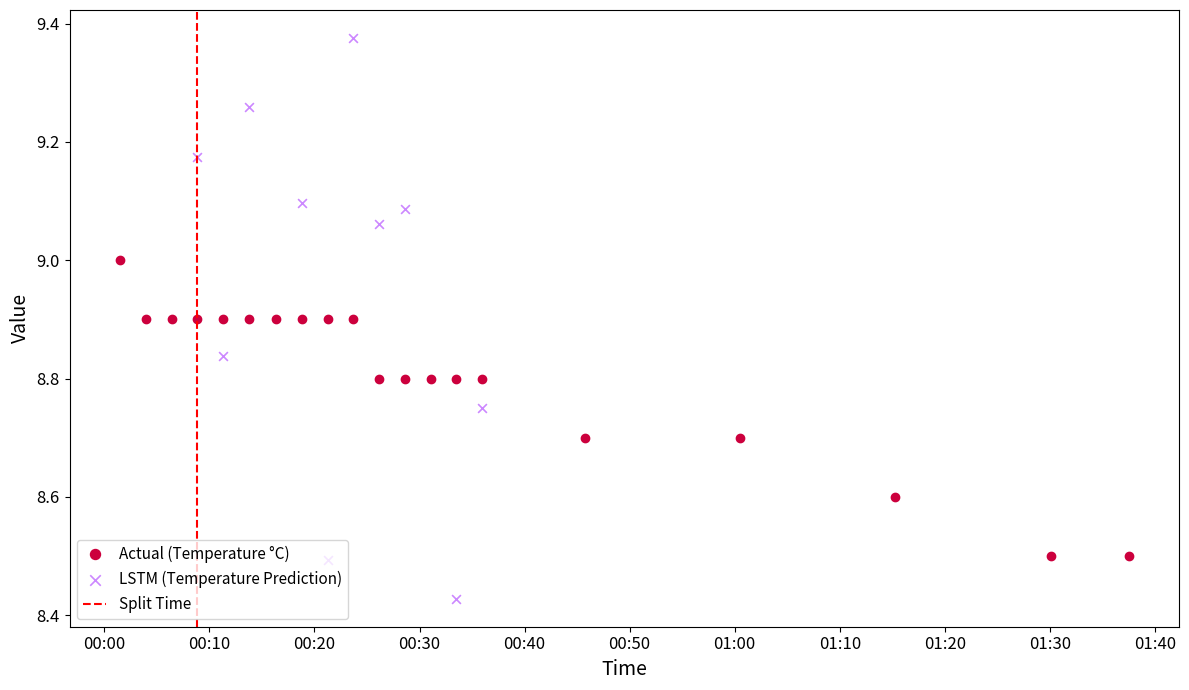

What is the minimum value for Actual (Temperature °C)?

8.5